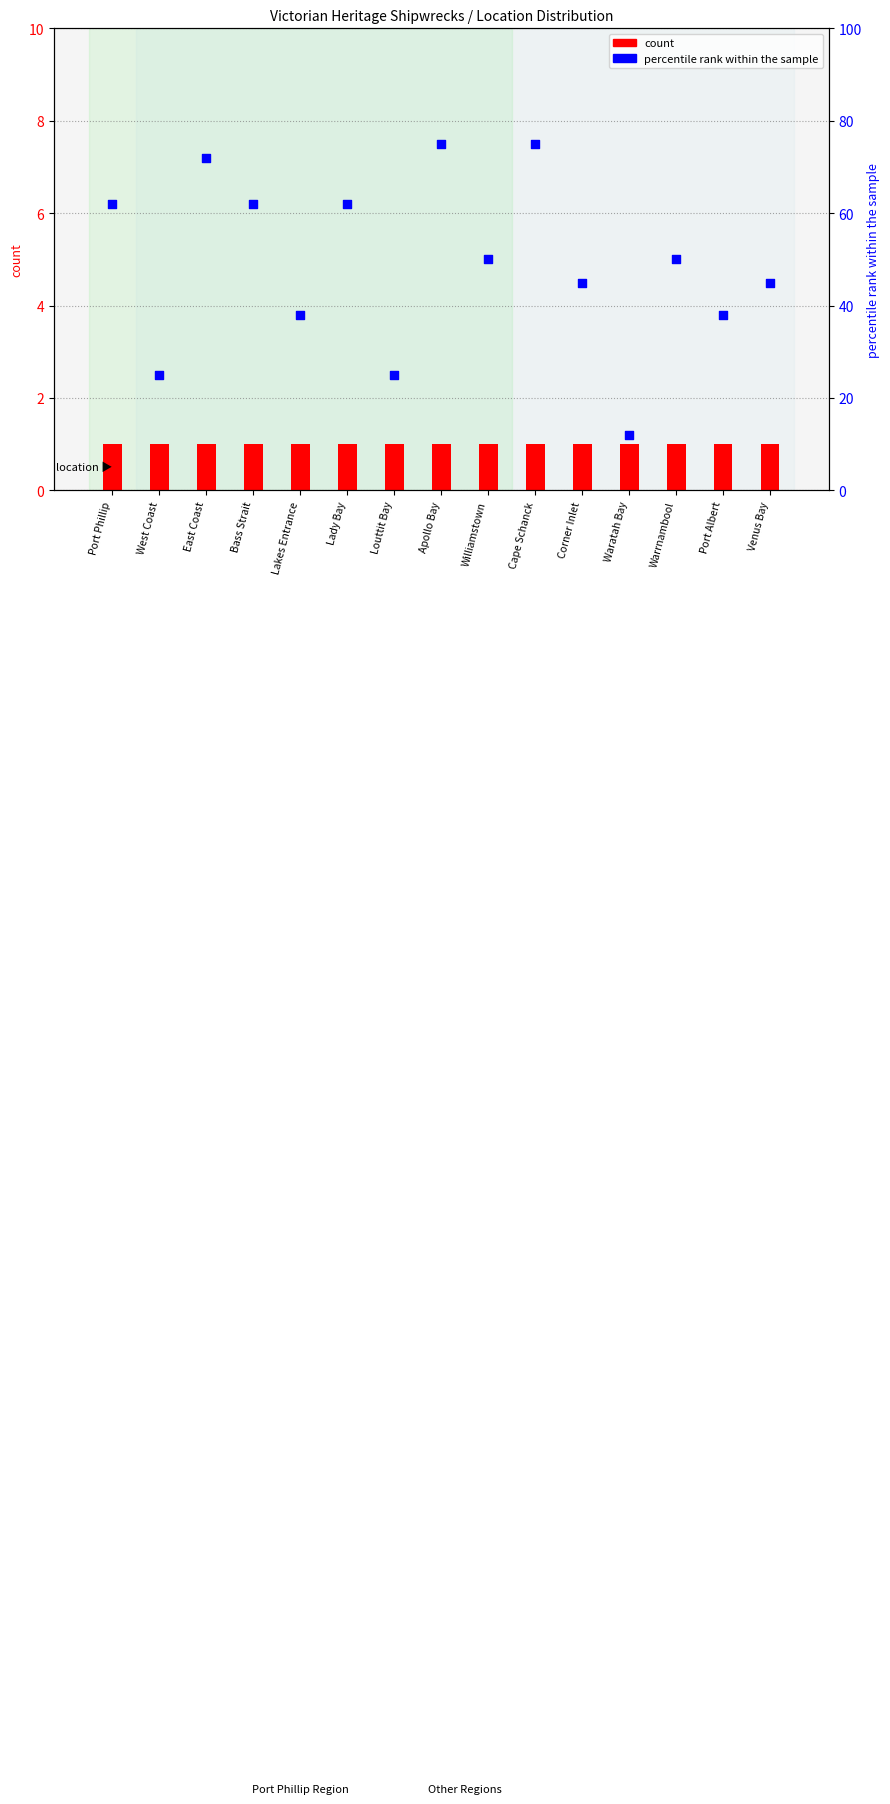

At which category is the sum across all series the highest?

Apollo Bay